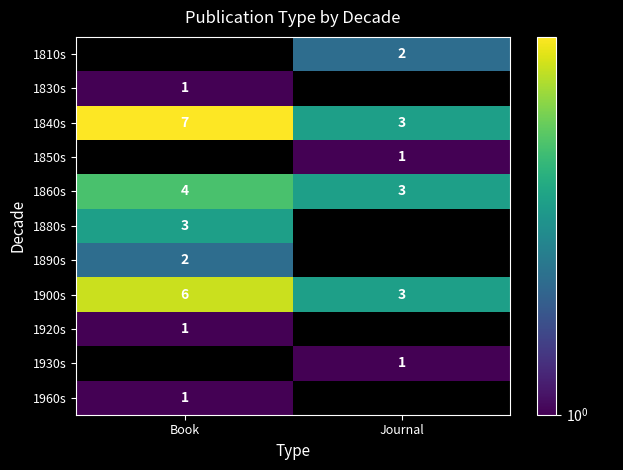

Is it true that 1840s equals 3.2 at Book?

False